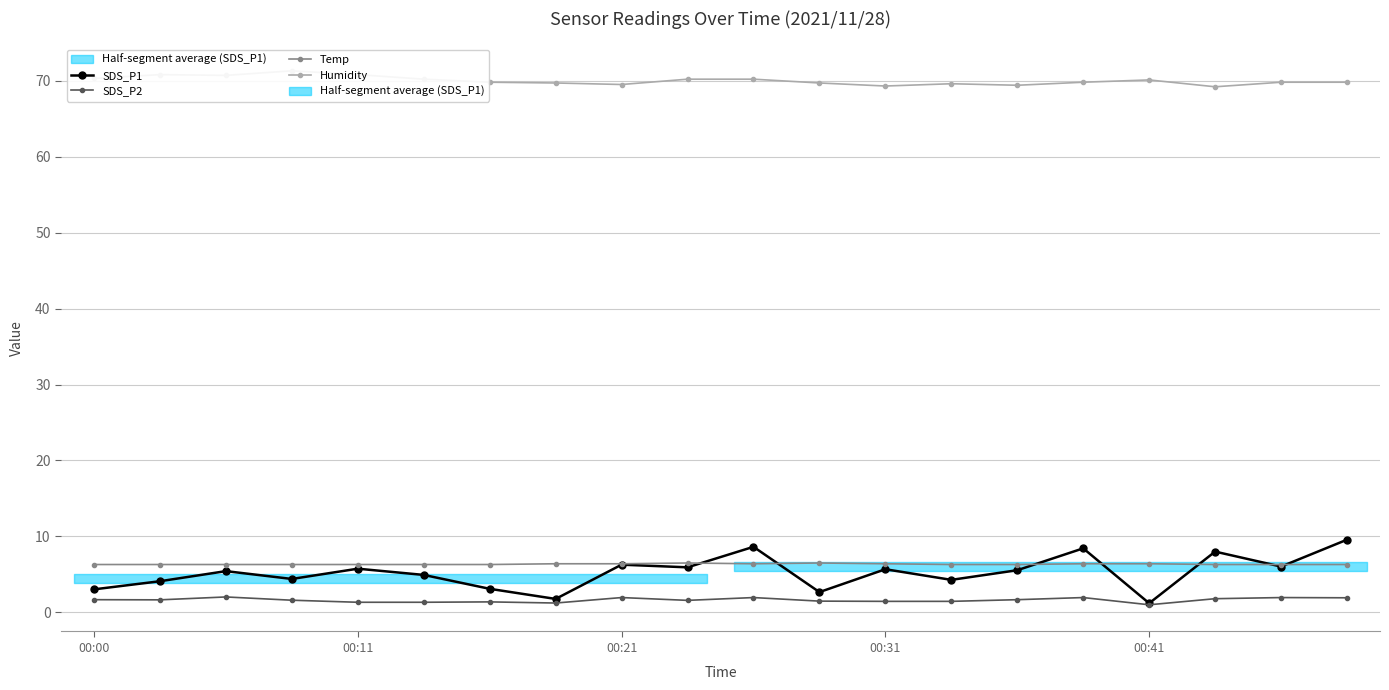

How many lines are shown in the chart?

4